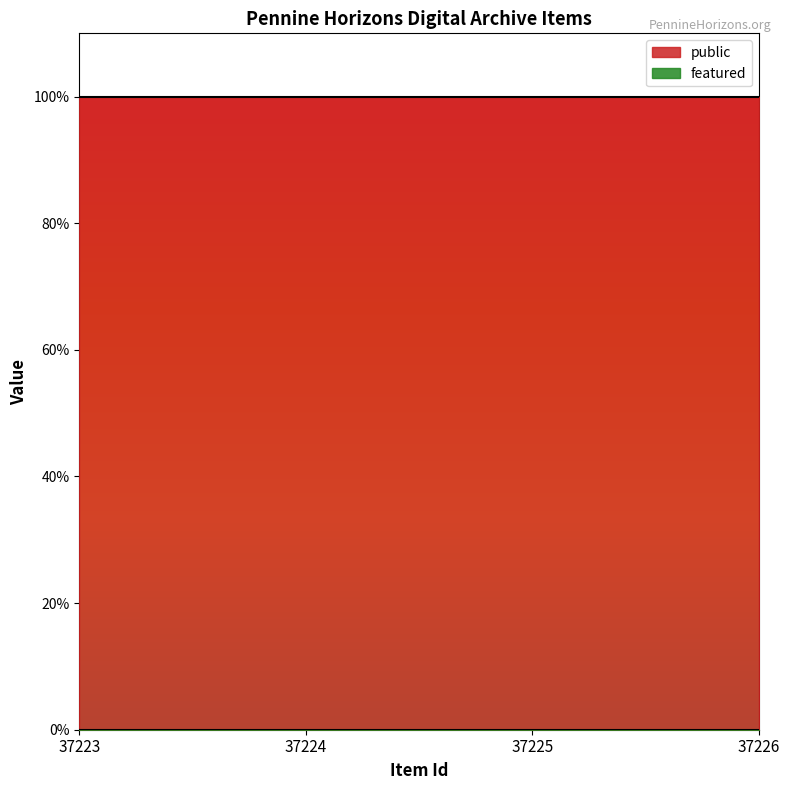

At 37225, list the series in order from largest to smallest.

public, featured